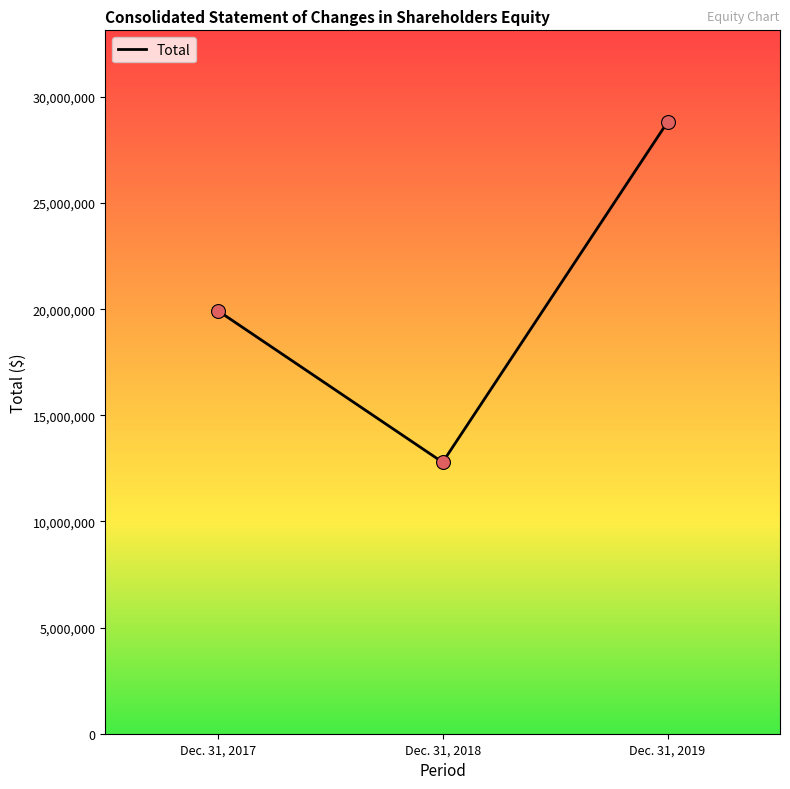

What is the ratio of the value at Dec. 31, 2017 to the value at Dec. 31, 2019?

0.7